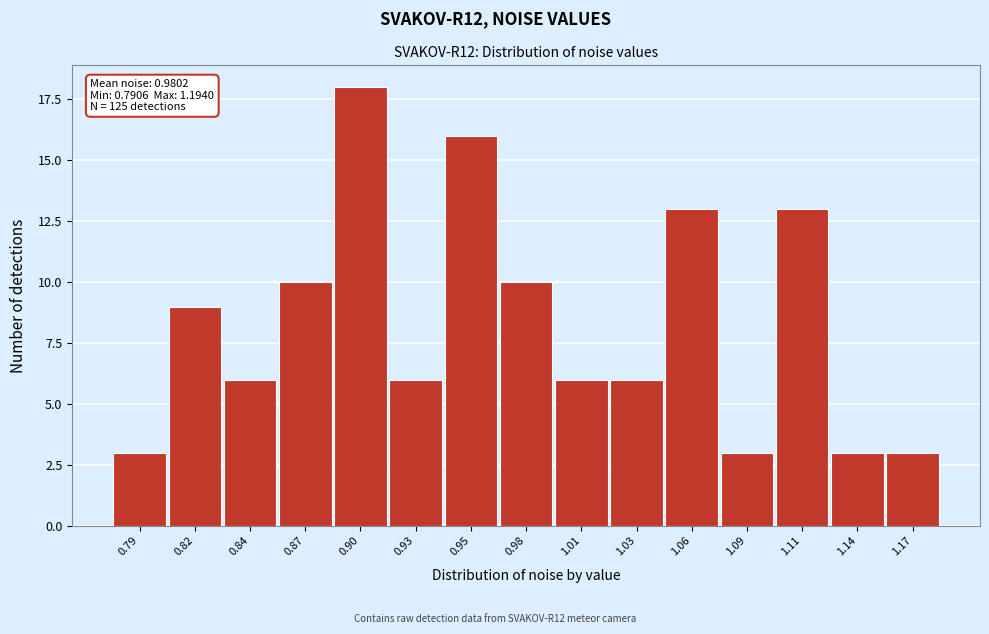

Reading left to right, list all the values displayed in this chart.

3	9	6	10	18	6	16	10	6	6	13	3	13	3	3